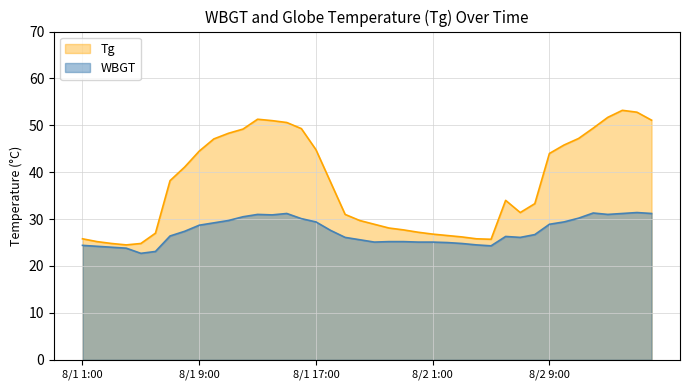

What is the label of the 38th point from the left?

8/2 14:00